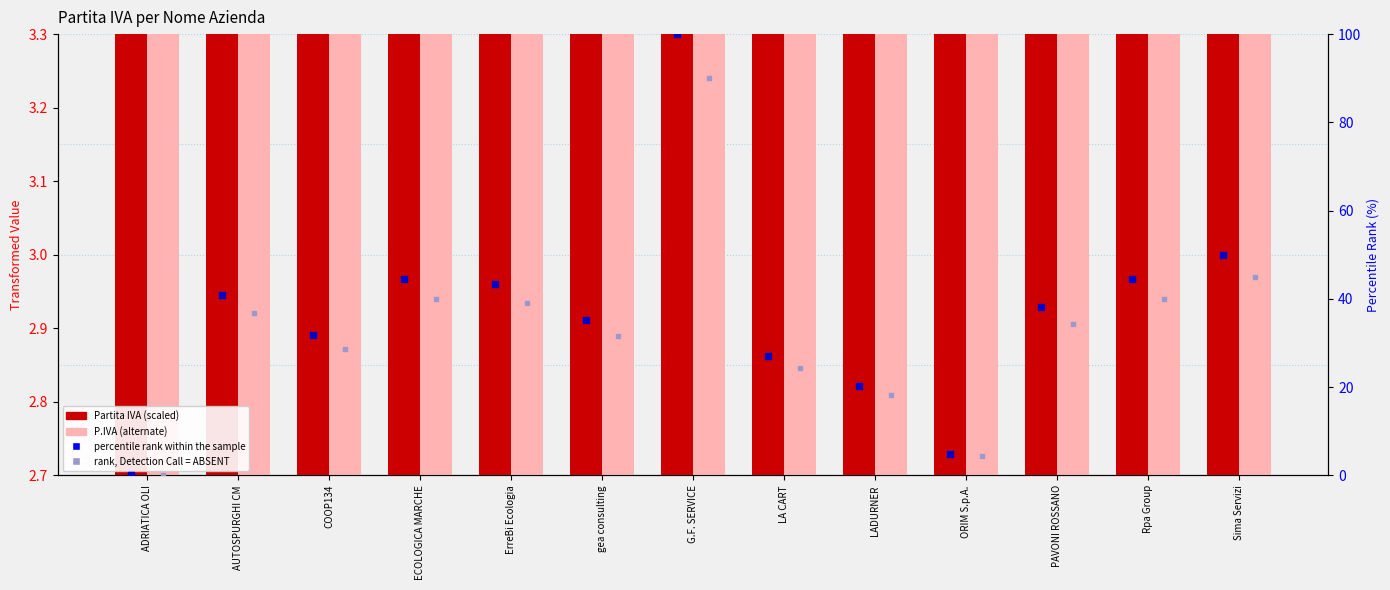

At which category is the sum across all series the highest?

G.F. SERVICE